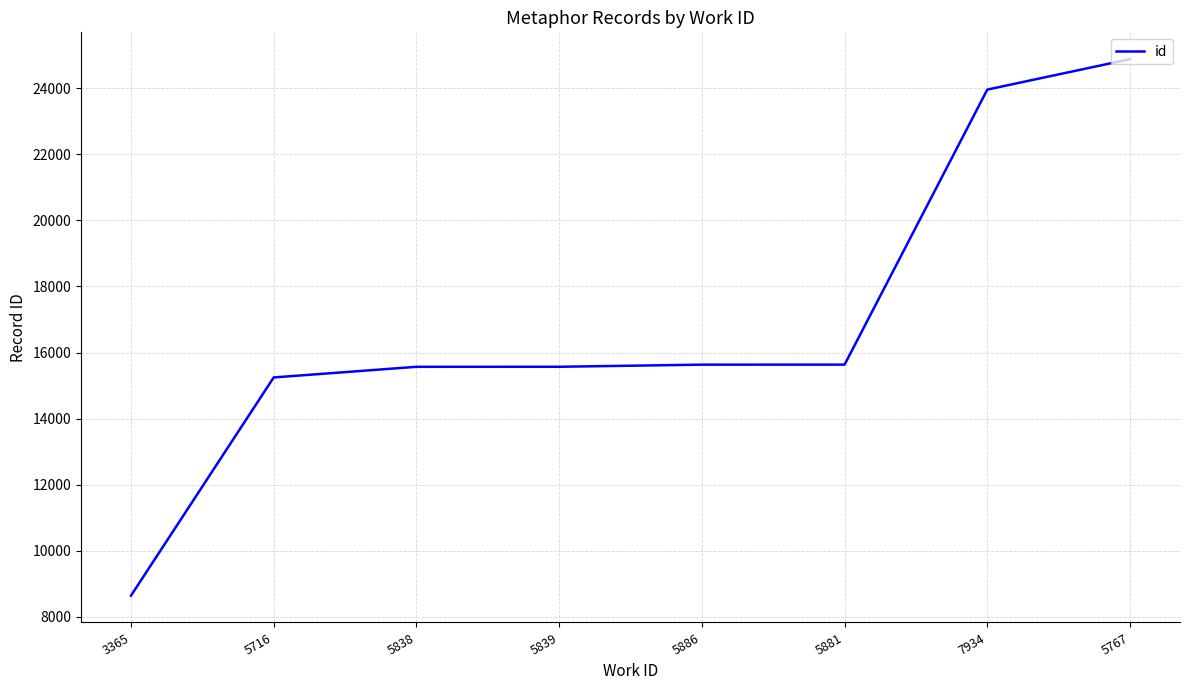

What is the ratio of the value at 5767 to the value at 5839?

1.6